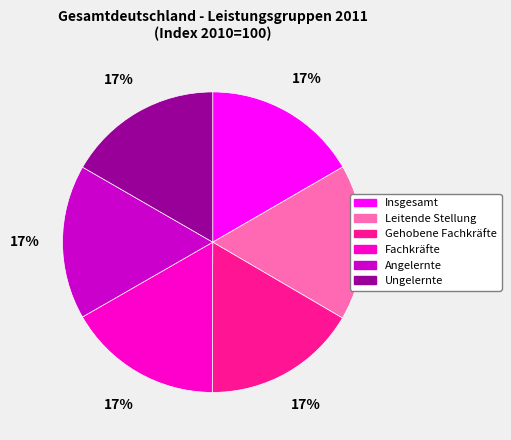

What is the ratio of the value at Angelernte to the value at Fachkräfte?

1.0